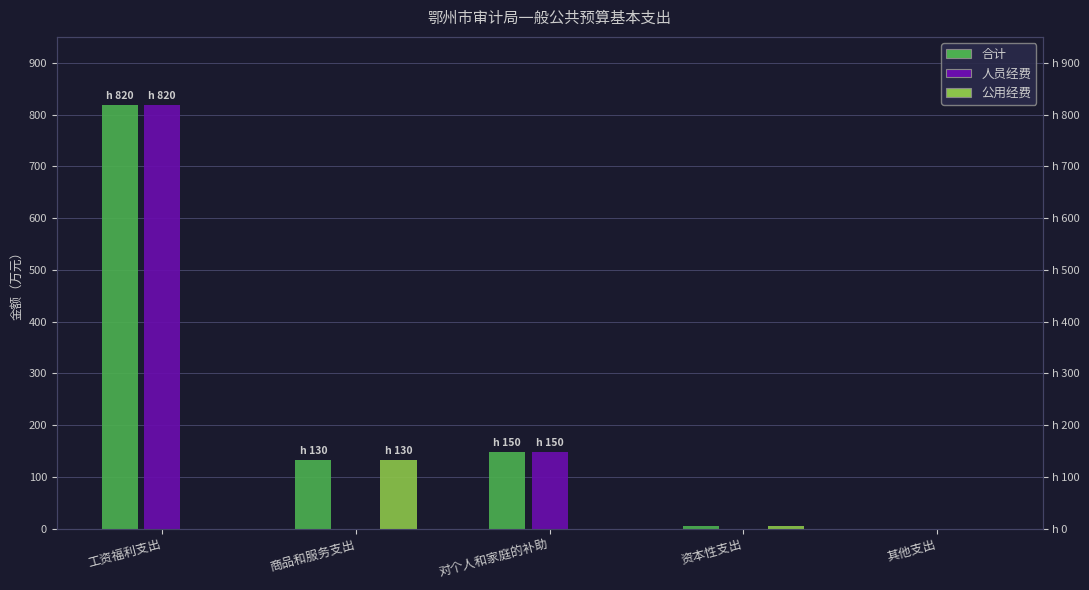

Reading left to right, what are all the values shown in this chart?

合计: 工资福利支出=818.7	商品和服务支出=132.5	对个人和家庭的补助=147.5	资本性支出=5.0	其他支出=0.0
人员经费: 工资福利支出=818.7	商品和服务支出=0.0	对个人和家庭的补助=147.5	资本性支出=0.0	其他支出=0.0
公用经费: 工资福利支出=0.0	商品和服务支出=132.5	对个人和家庭的补助=0.0	资本性支出=5.0	其他支出=0.0